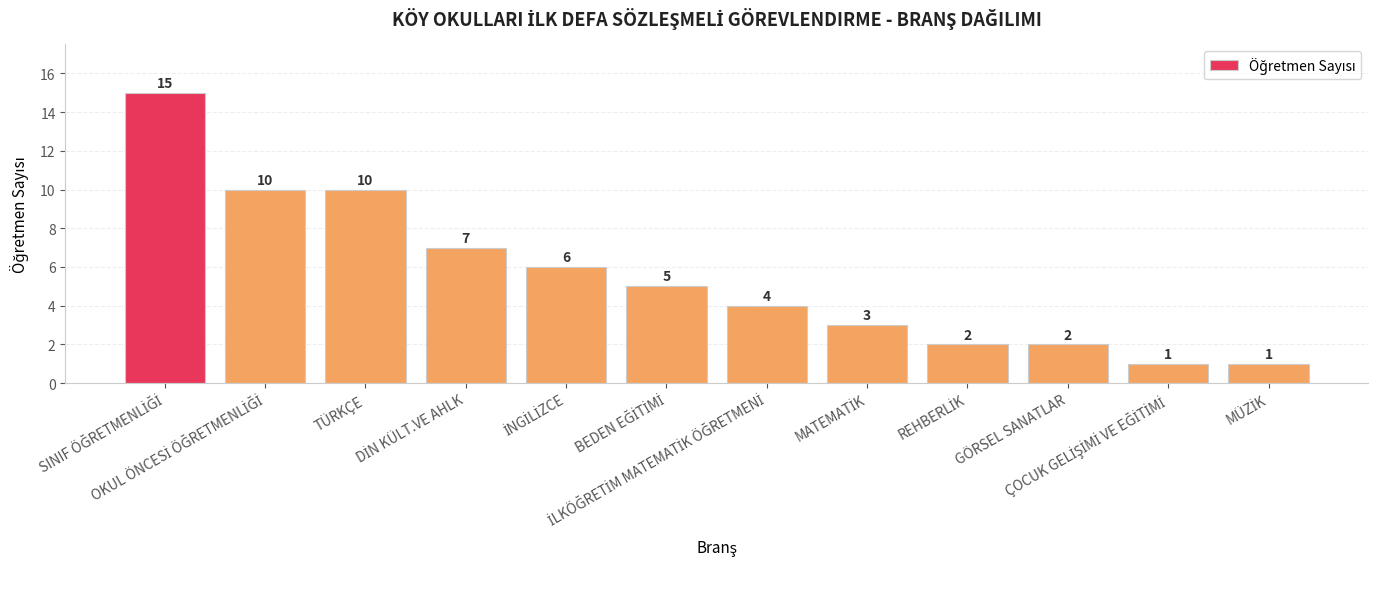

What is the value of the 6th bar from the left?

5